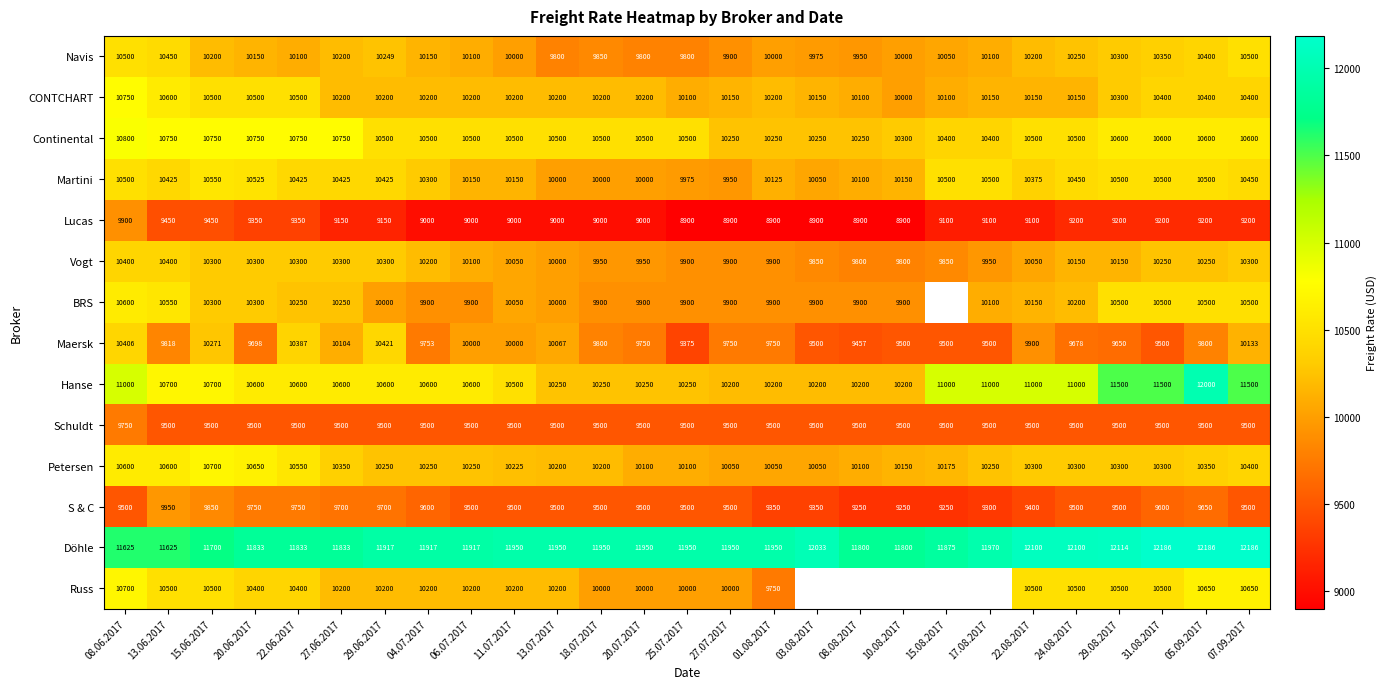

How many categories are shown in the chart?

27